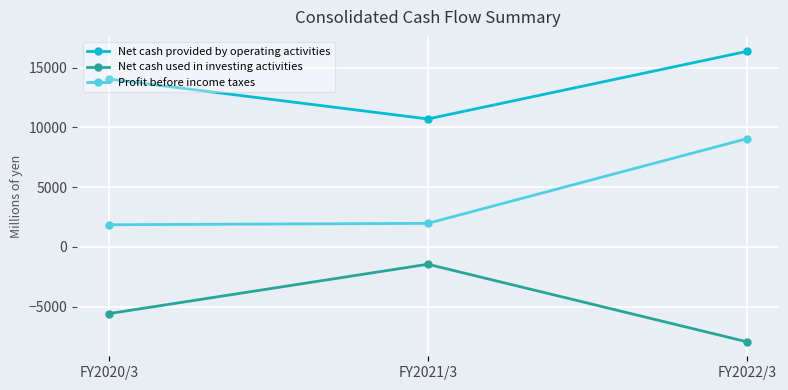

What is the total value across all series at FY2022/3?

17467